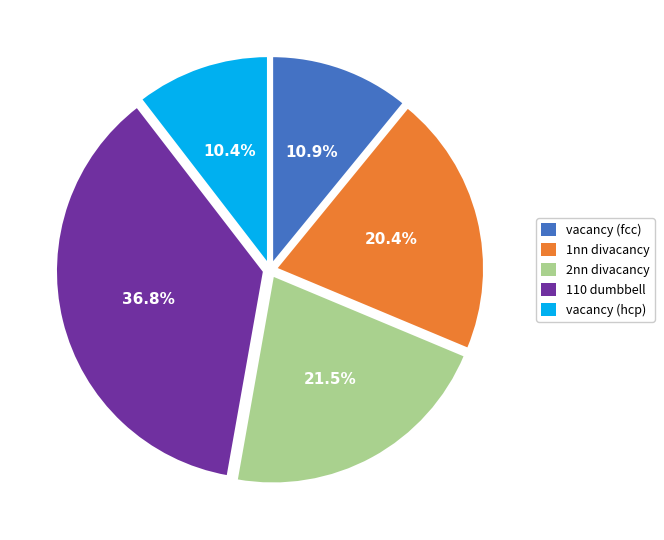

How many segments does this pie chart have?

5